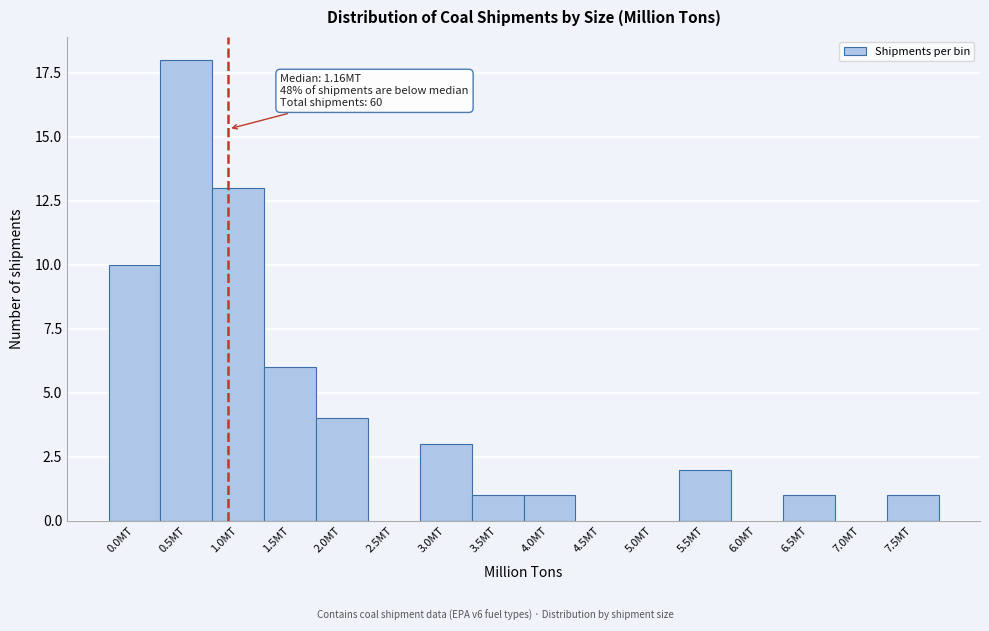

Reading left to right, list all the values displayed in this chart.

0.0MT=10	0.5MT=18	1.0MT=13	1.5MT=6	2.0MT=4	2.5MT=0	3.0MT=3	3.5MT=1	4.0MT=1	4.5MT=0	5.0MT=0	5.5MT=2	6.0MT=0	6.5MT=1	7.0MT=0	7.5MT=1